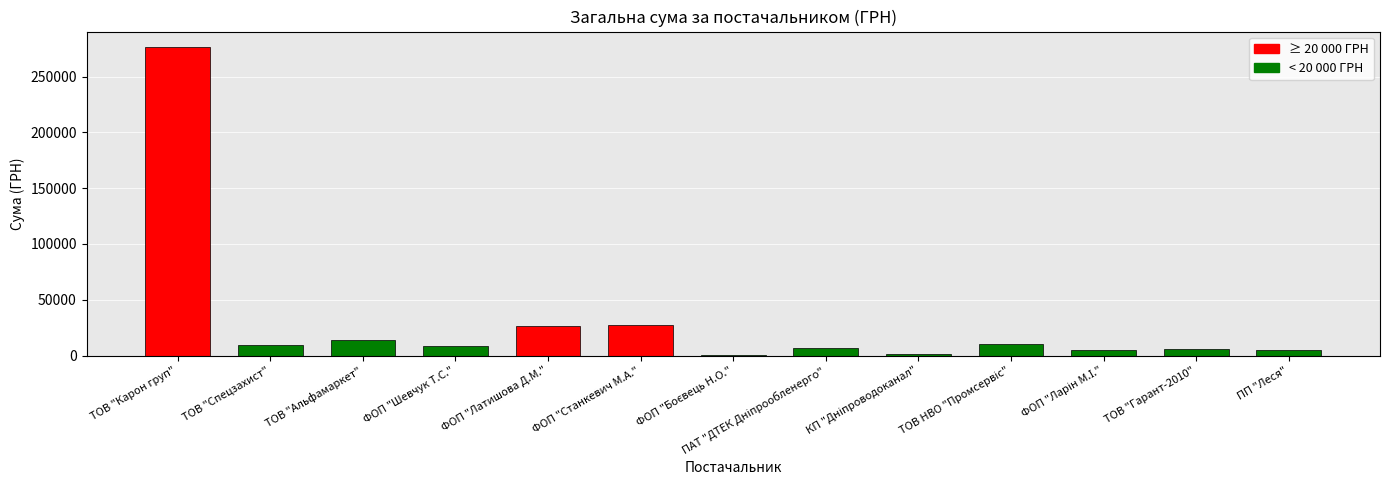

The chart shows a value of 46343.2 at ФОП "Латишова Д.М.". True or false?

False